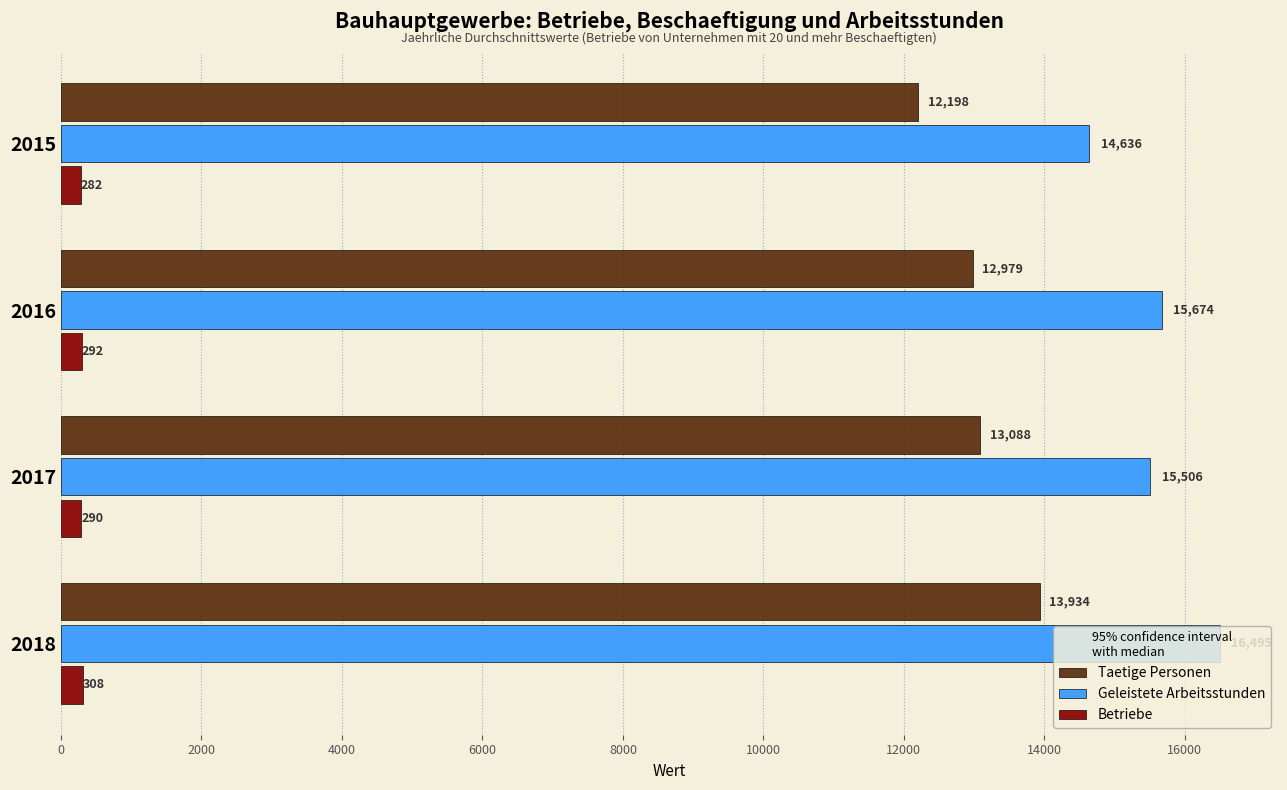

The value of Geleistete Arbeitsstunden at 2018 is 16495.5. True or false?

True